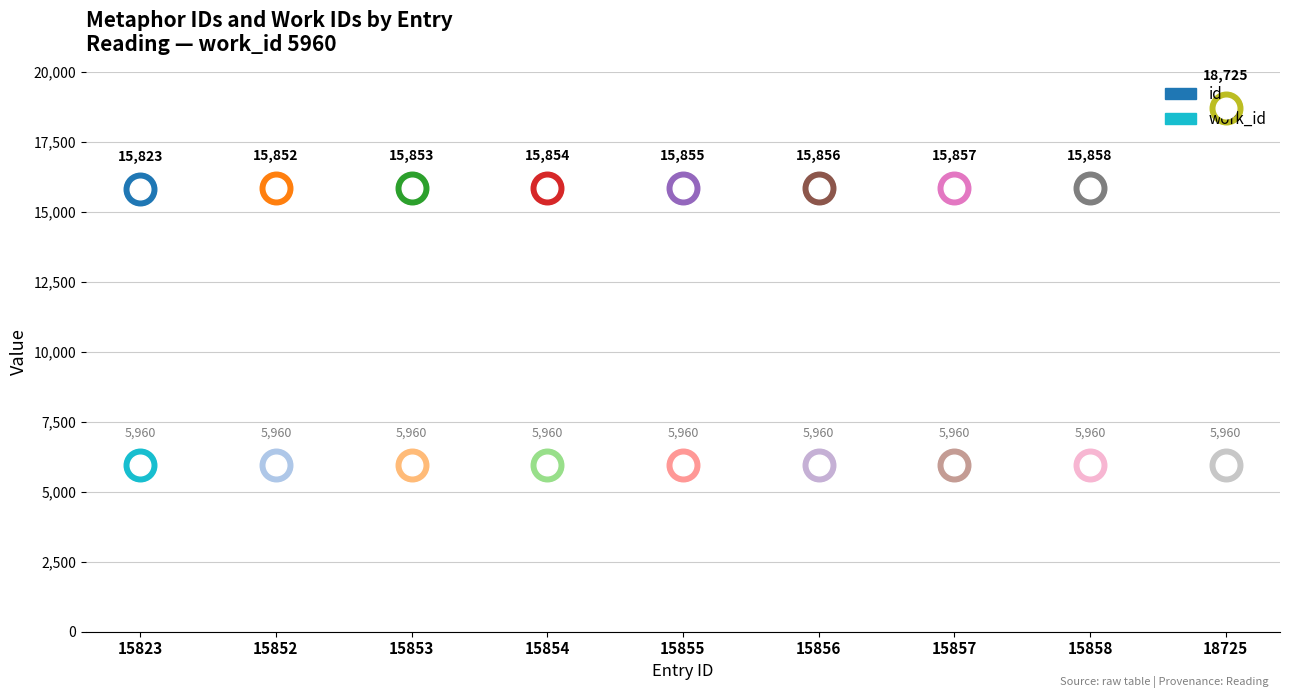

Which series reaches the minimum Y coordinate?

work_id